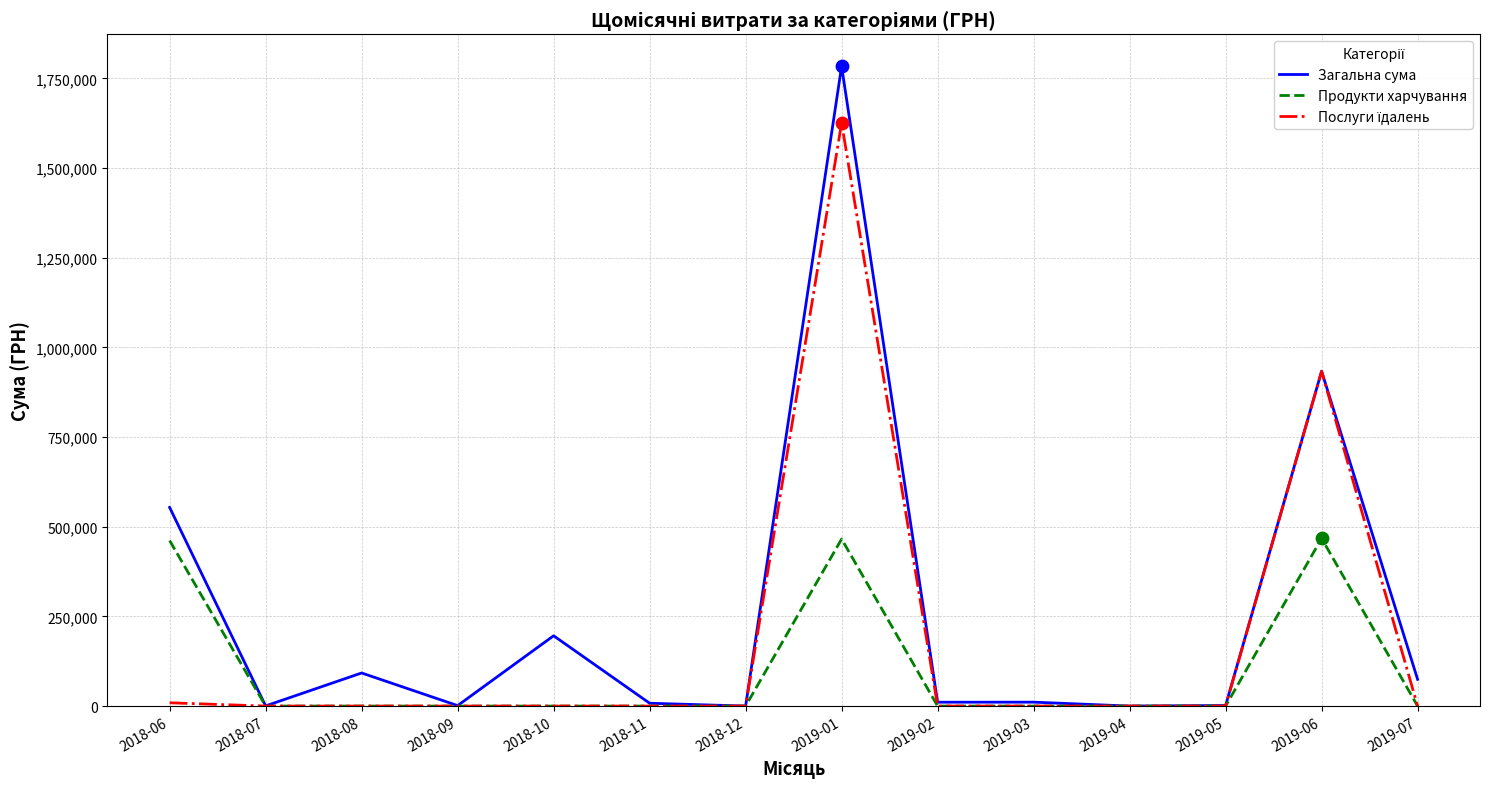

What is the total value across all series at 2019-06?

2334322.4